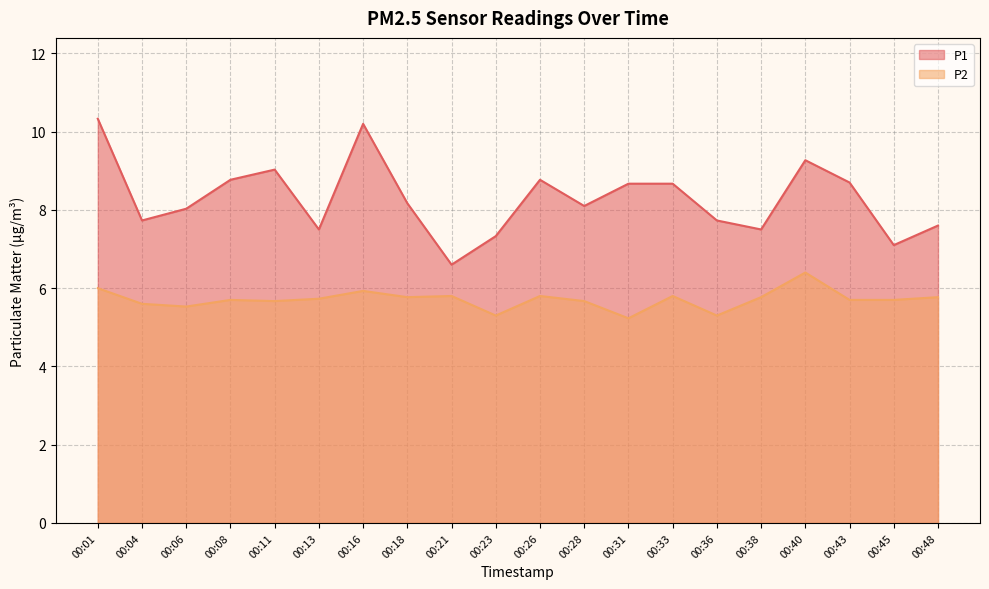

In P2, how many points are higher than both neighbors (excluding endpoints)?

6